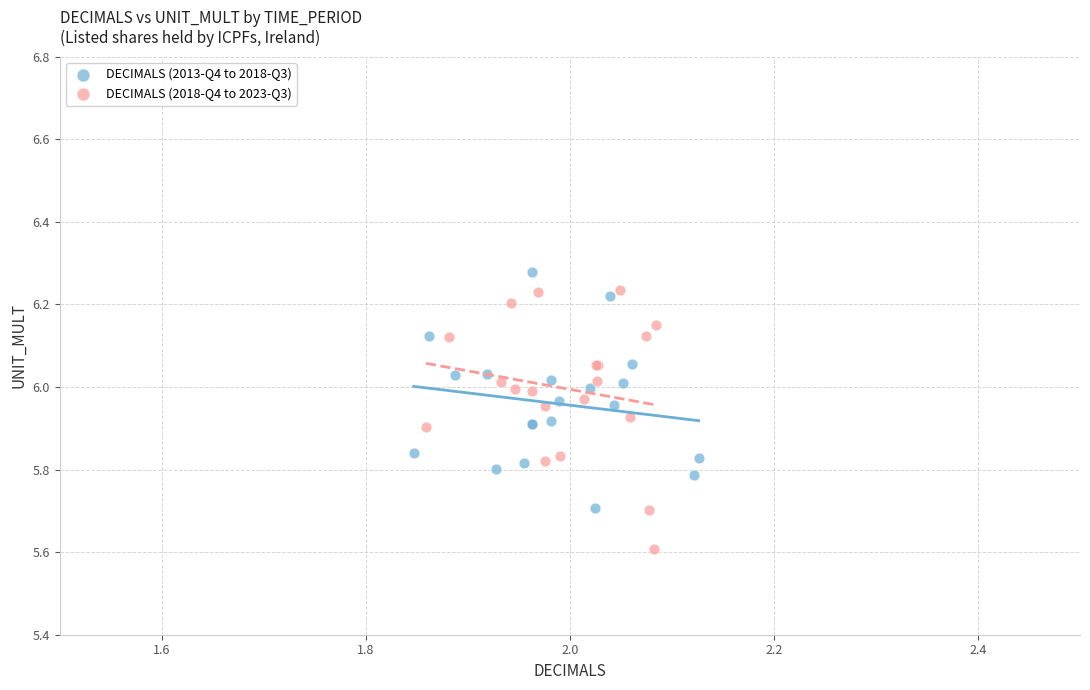

Which series contains the lowest Y value?

DECIMALS (2018-Q4 to 2023-Q3)